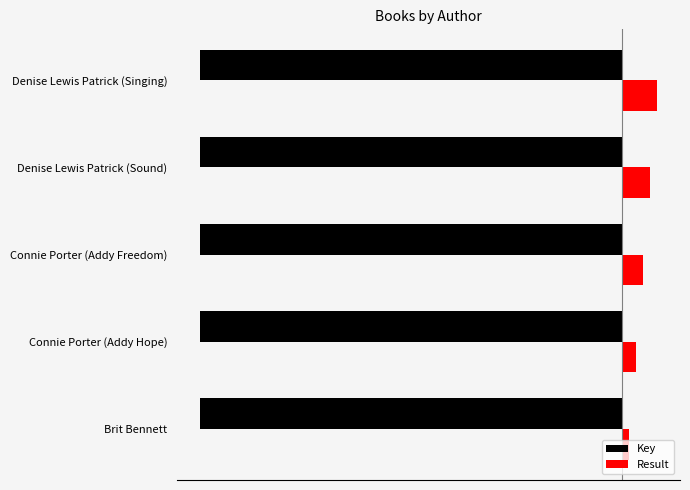

Rank the series by their average value, from lowest to highest.

Key, Result